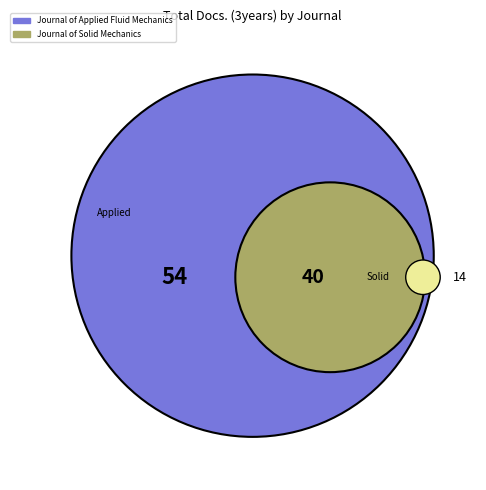

Combined, what portion of the pie is Journal of Applied Fluid Mechanics and Journal of Solid Mechanics?

100.0%